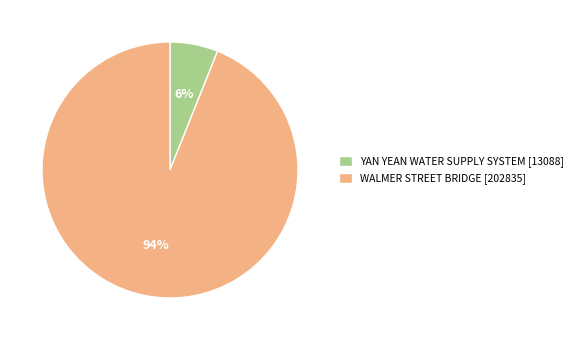

To the nearest percent, what is the combined percentage of YAN YEAN WATER SUPPLY SYSTEM and WALMER STREET BRIDGE?

100%